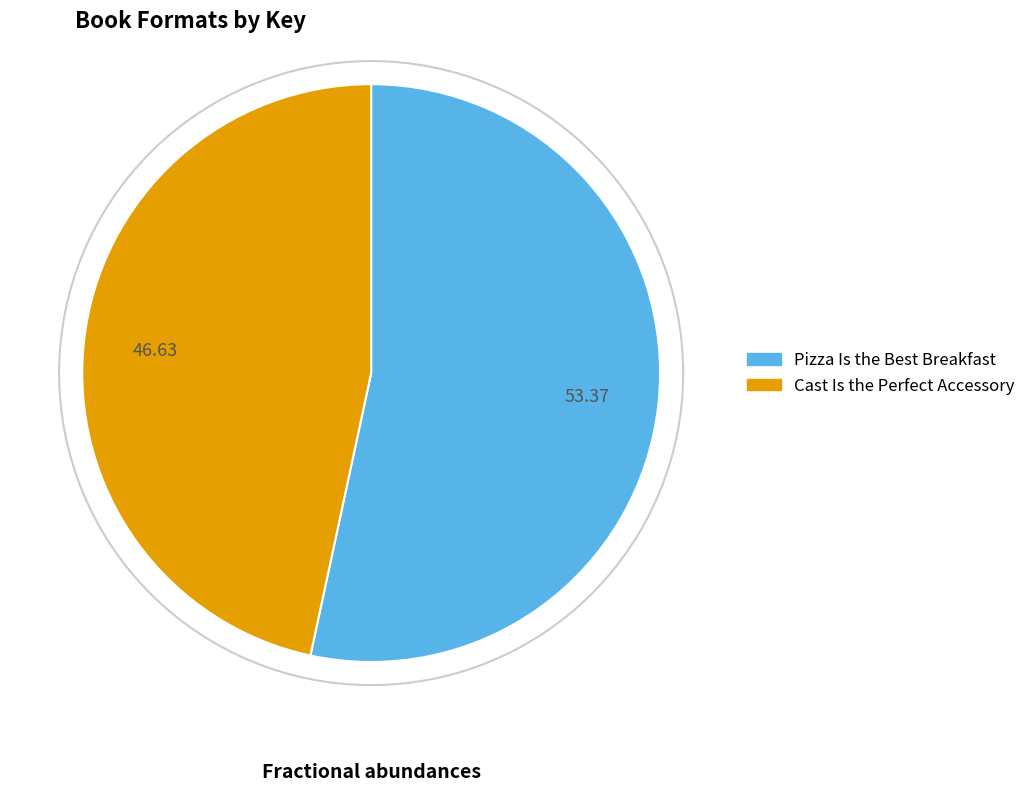

Which category has the biggest portion of the pie?

Pizza Is the Best Breakfast